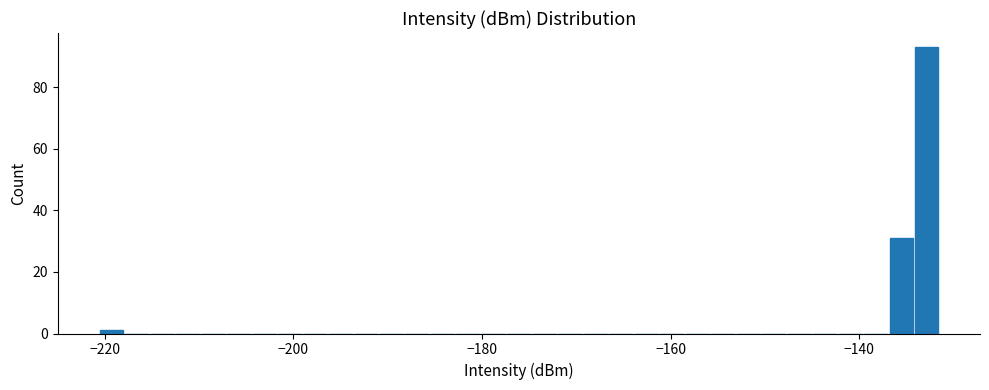

Around what value on the x-axis is the tallest bar? Give the approximate position of its centre, as read against the axis.

-132